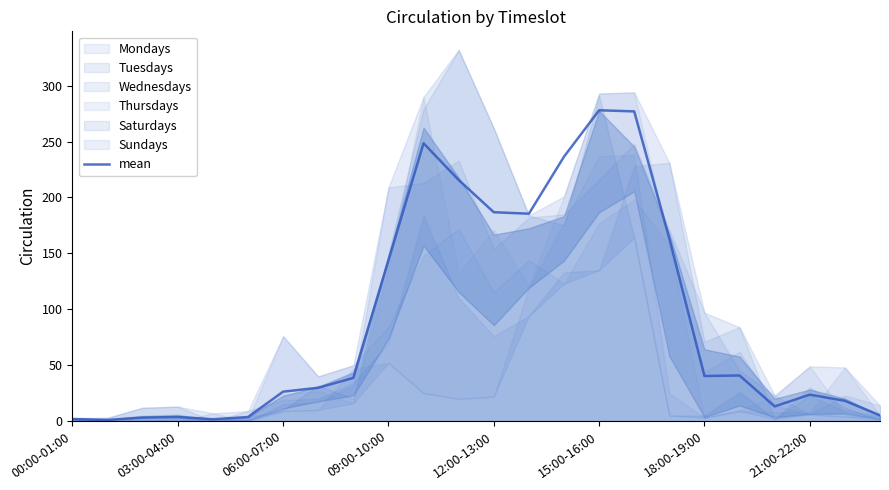

What is the label of the 8th point from the right?

16